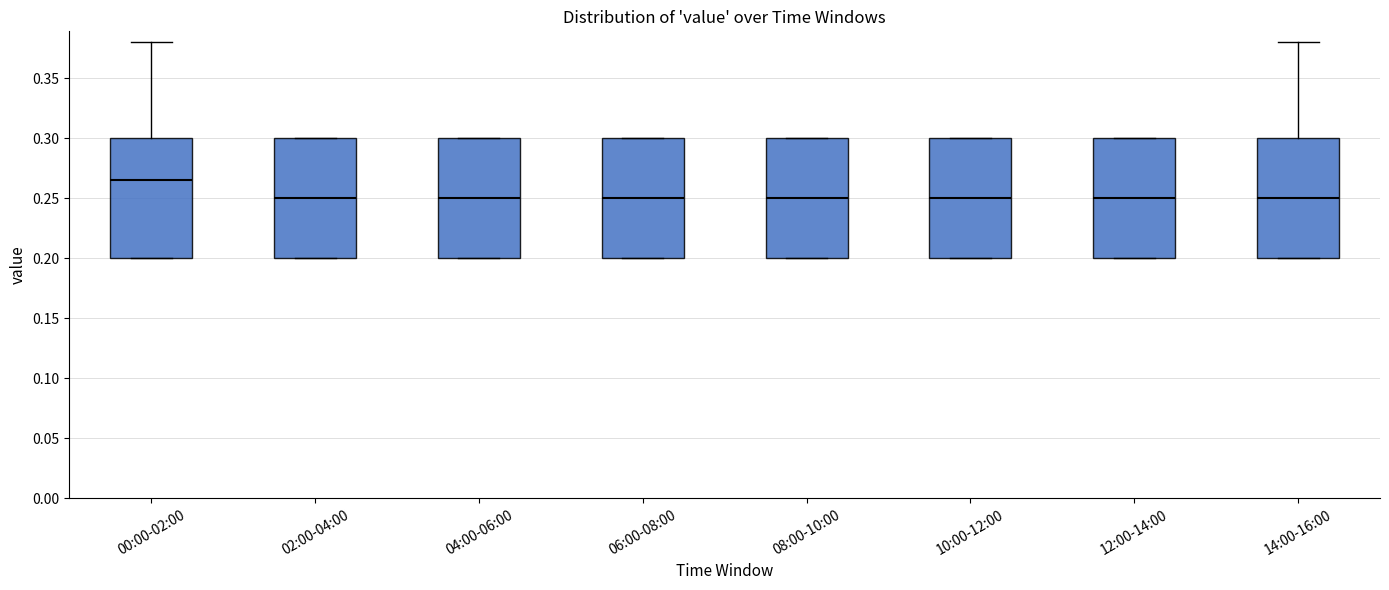

Reading left to right, transcribe this box plot: for each box, give where its median line is, the range the box spans, and where its two whiskers end, as read against the y-axis. The values are not printed on the chart, so give them approximately, as read against the axis.

00:00-02:00: median 0.265, box 0.200 to 0.300, whiskers 0.200 to 0.380
02:00-04:00: median 0.250, box 0.200 to 0.300, whiskers 0.200 to 0.300
04:00-06:00: median 0.250, box 0.200 to 0.300, whiskers 0.200 to 0.300
06:00-08:00: median 0.250, box 0.200 to 0.300, whiskers 0.200 to 0.300
08:00-10:00: median 0.250, box 0.200 to 0.300, whiskers 0.200 to 0.300
10:00-12:00: median 0.250, box 0.200 to 0.300, whiskers 0.200 to 0.300
12:00-14:00: median 0.250, box 0.200 to 0.300, whiskers 0.200 to 0.300
14:00-16:00: median 0.250, box 0.200 to 0.300, whiskers 0.200 to 0.380